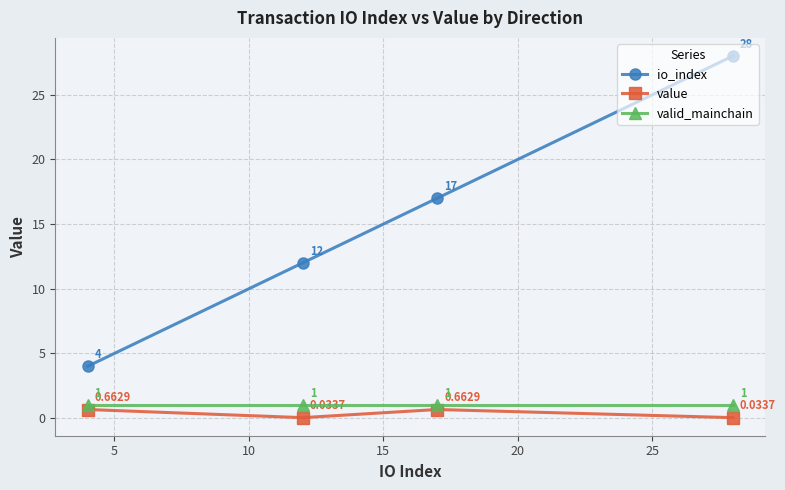

True or false: value and io_index intersect in this chart.

False